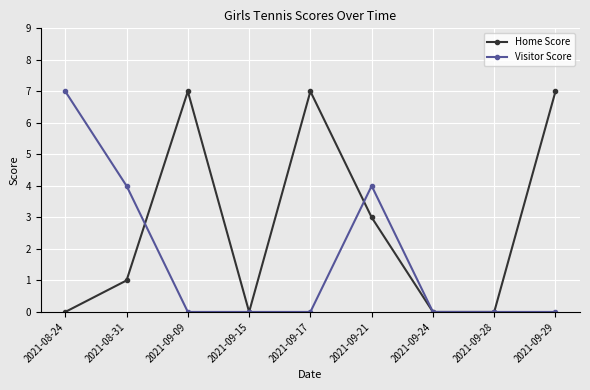

At how many categories does at least one series exceed 5?

4